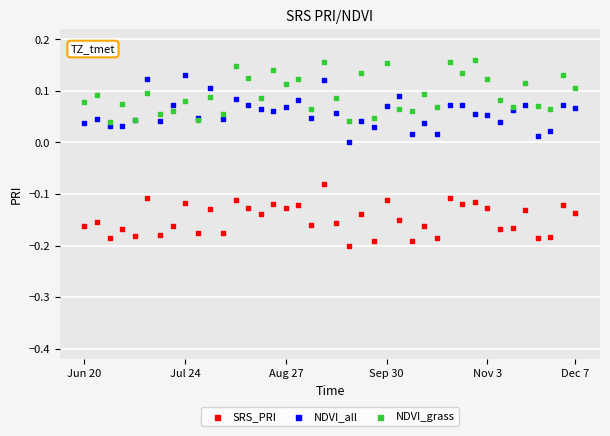

Which series contains the lowest Y value?

SRS_PRI